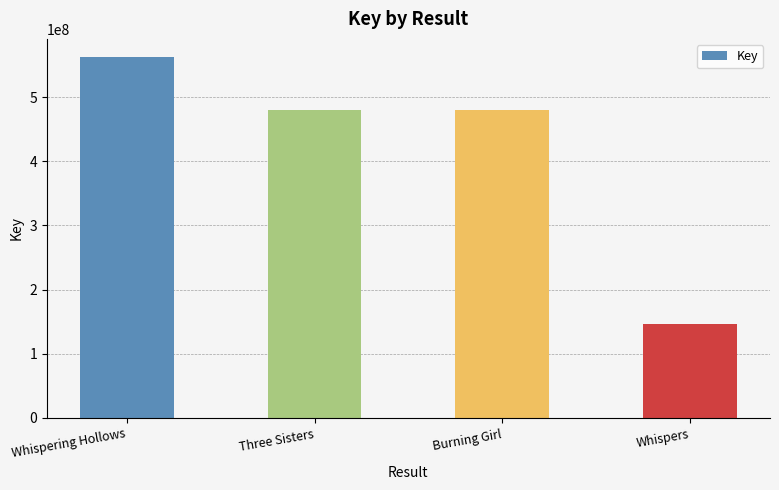

Approximately how many times larger is the value at Three Sisters compared to Whispers?

3.3